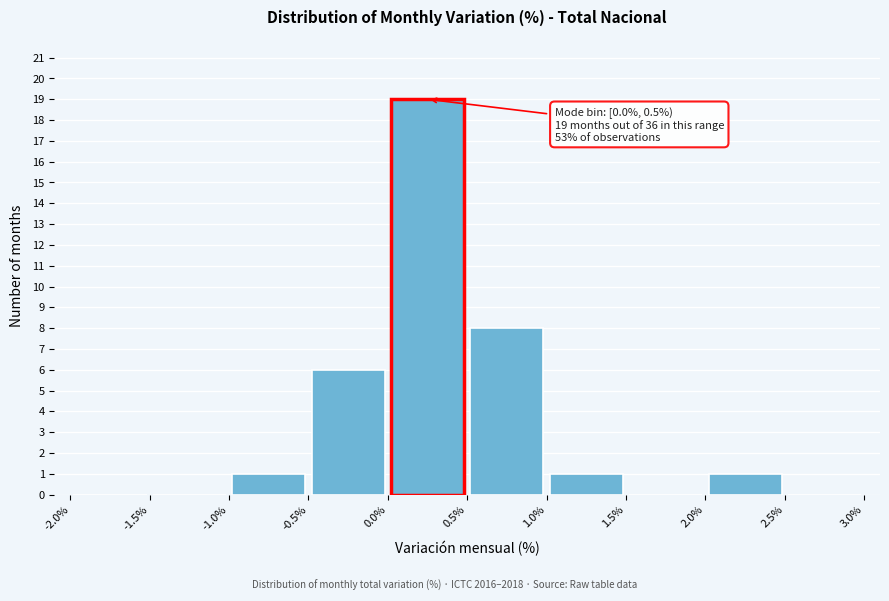

Over which range of the x-axis is the bar tallest?

0.0% to 0.5%